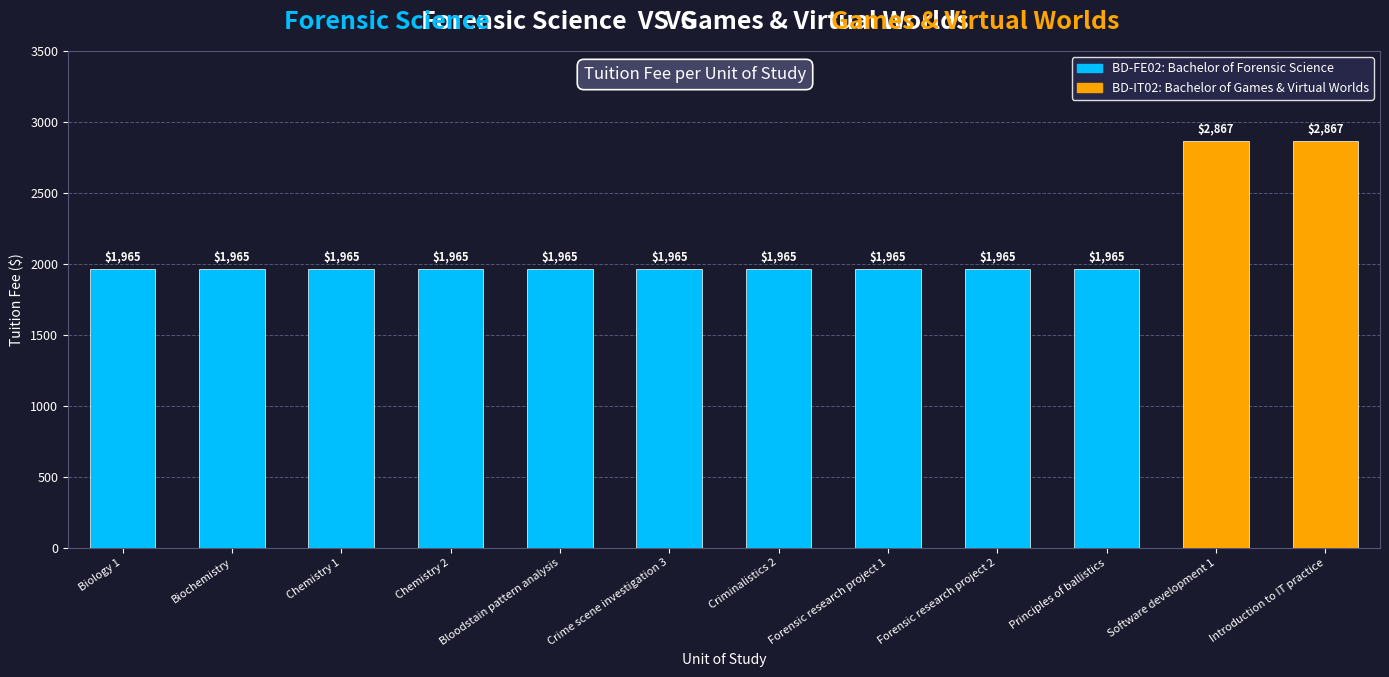

What is the label of the 9th bar from the right?

Chemistry 2